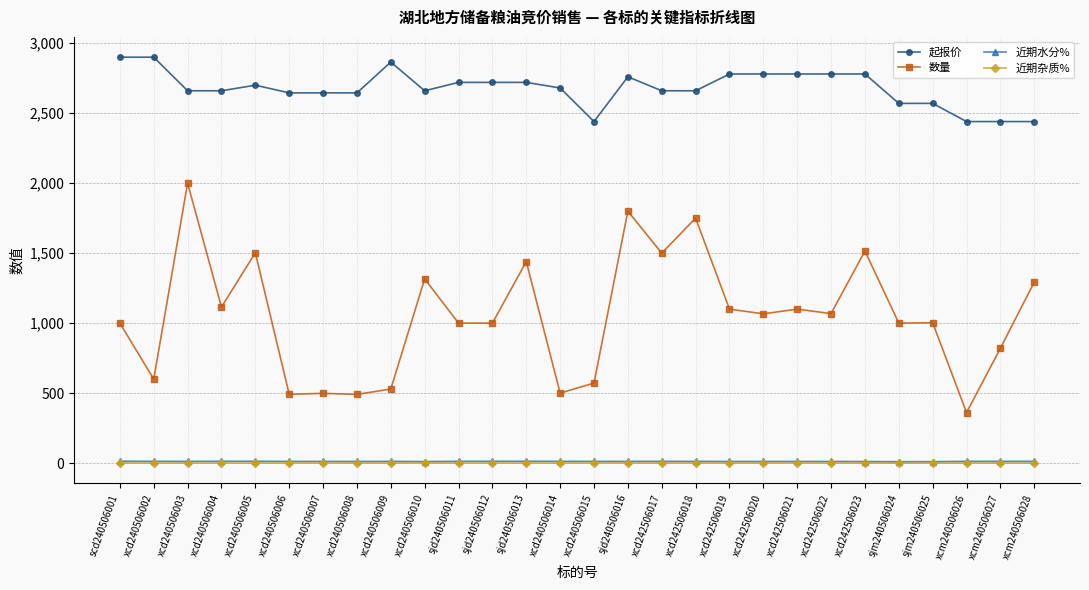

What is the total value across all series at xcd240506009?

3407.1